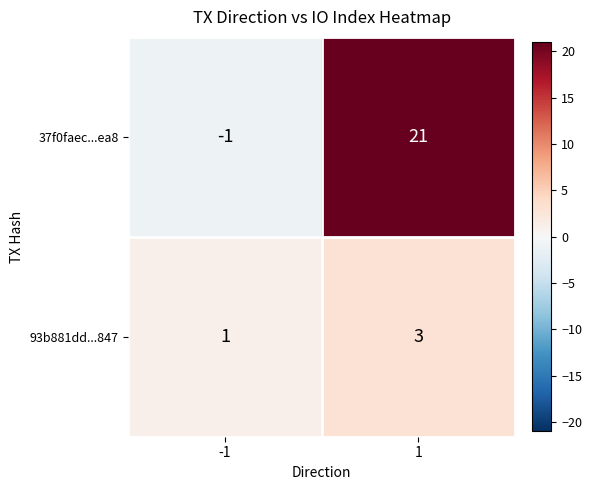

What is the difference between the 37f0faec...ea8 values at 1 and -1?

22